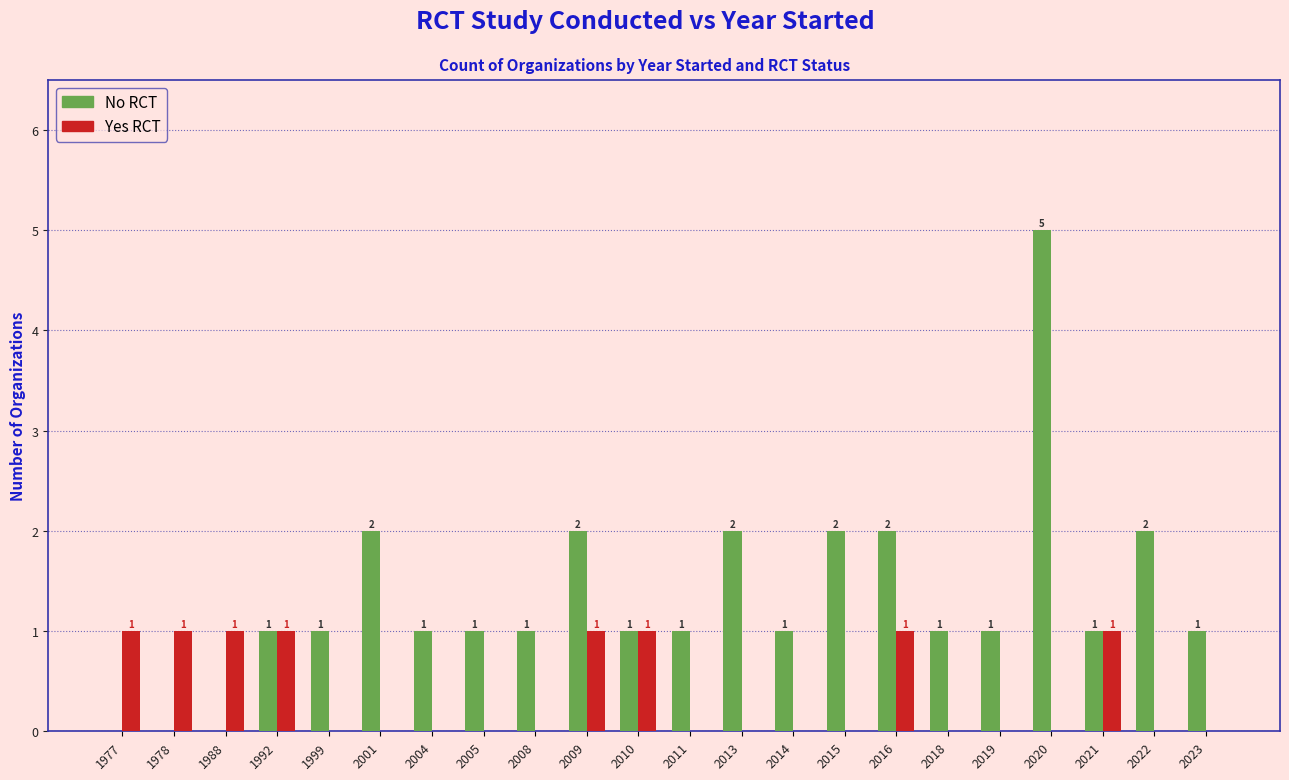

Which series has the largest total across all categories?

No RCT